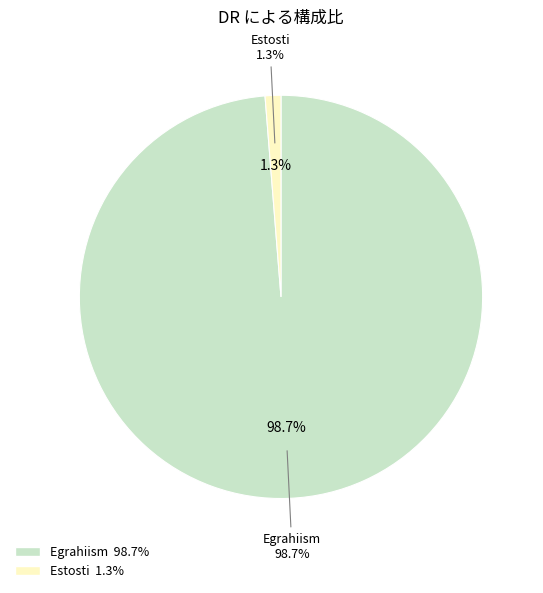

To the nearest percent, what is the difference between the Egrahiism and Estosti slice percentages?

97%